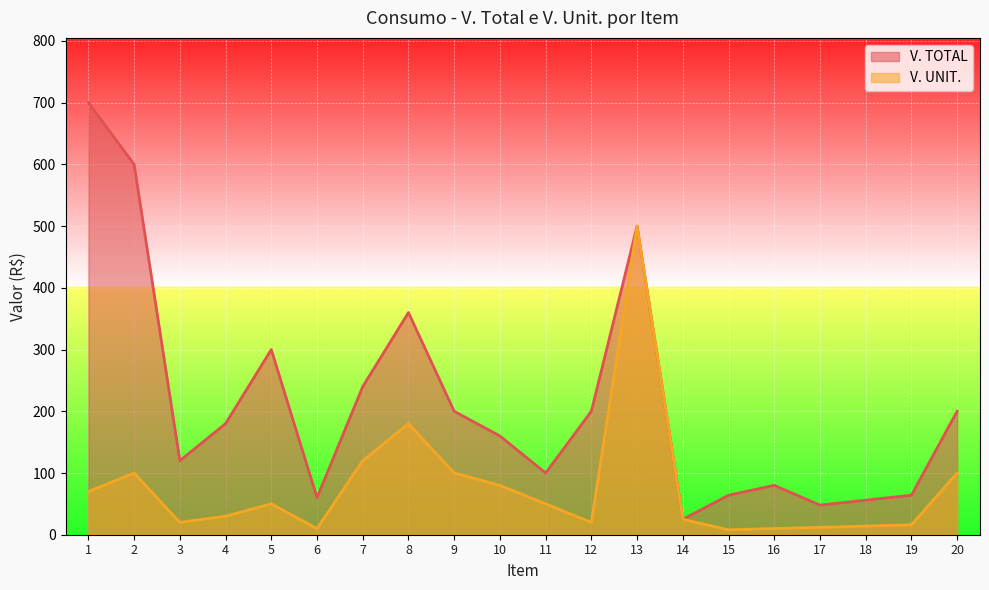

Between 3 and 8, which is larger?

8